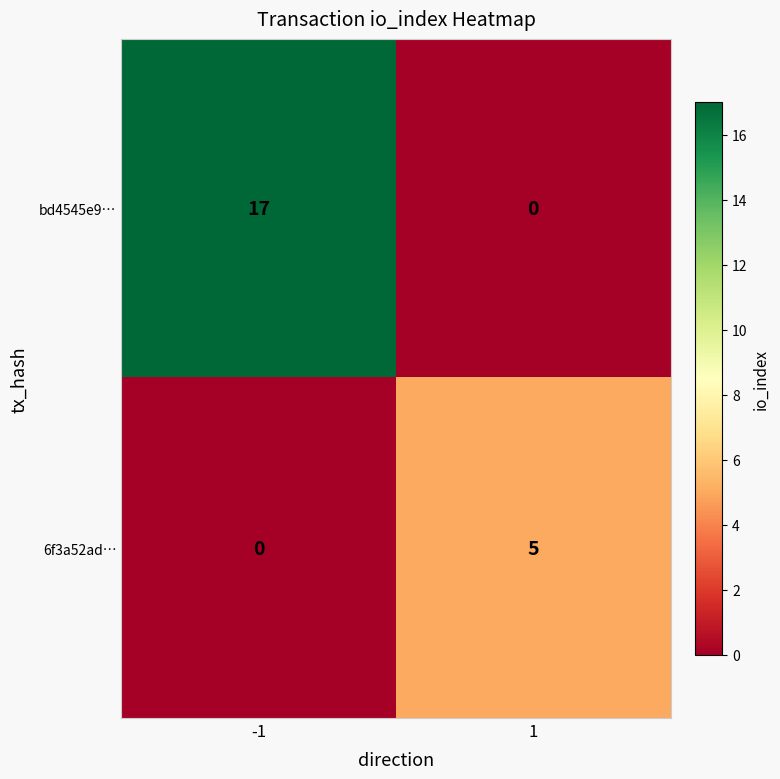

What is the total value across all series at 1?

5